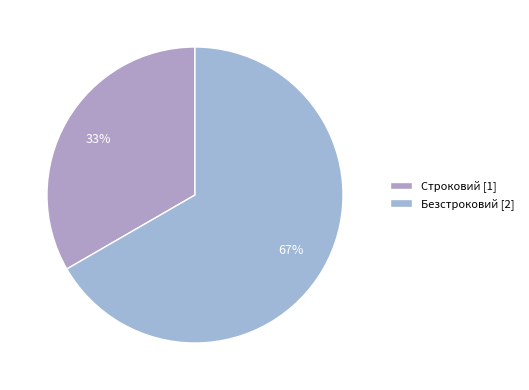

Is it true that Безстроковий is 67% of the pie?

True